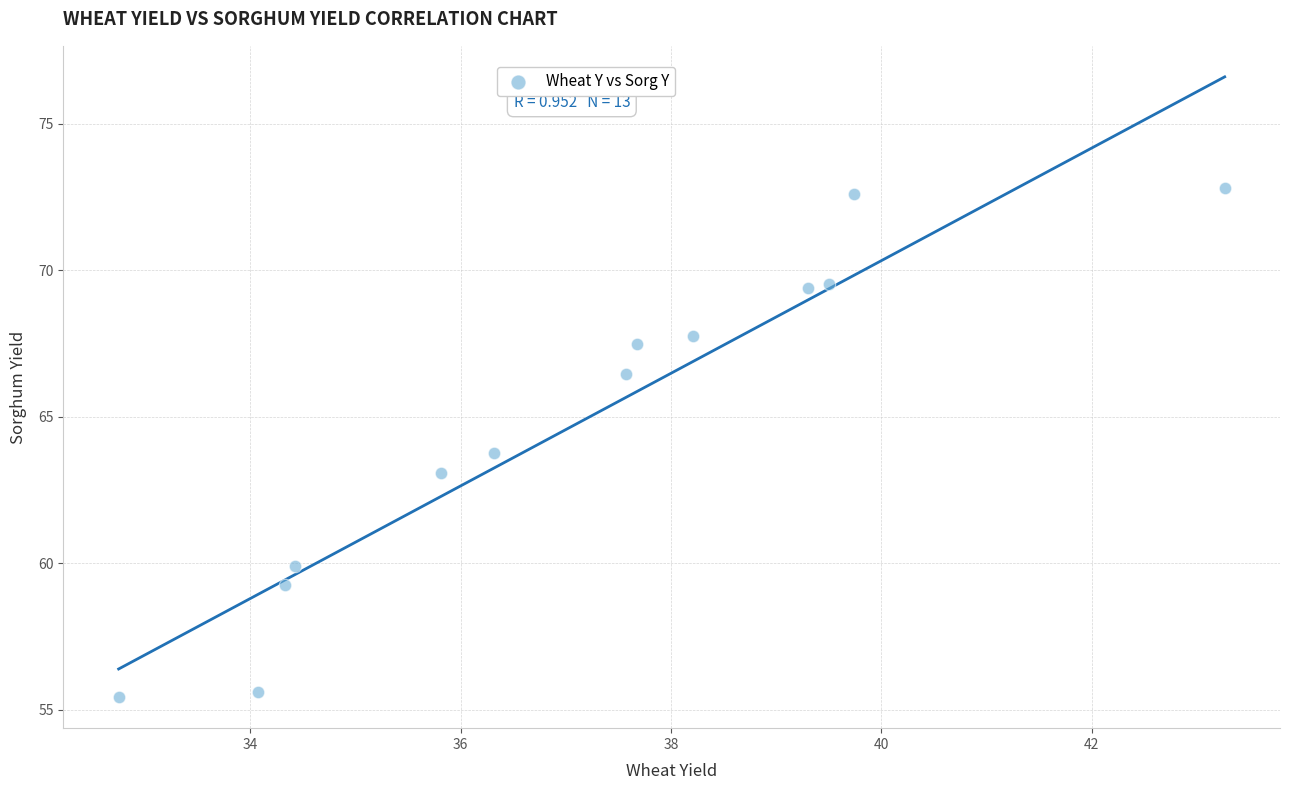

What is the range of X values (max minus min)?

10.5